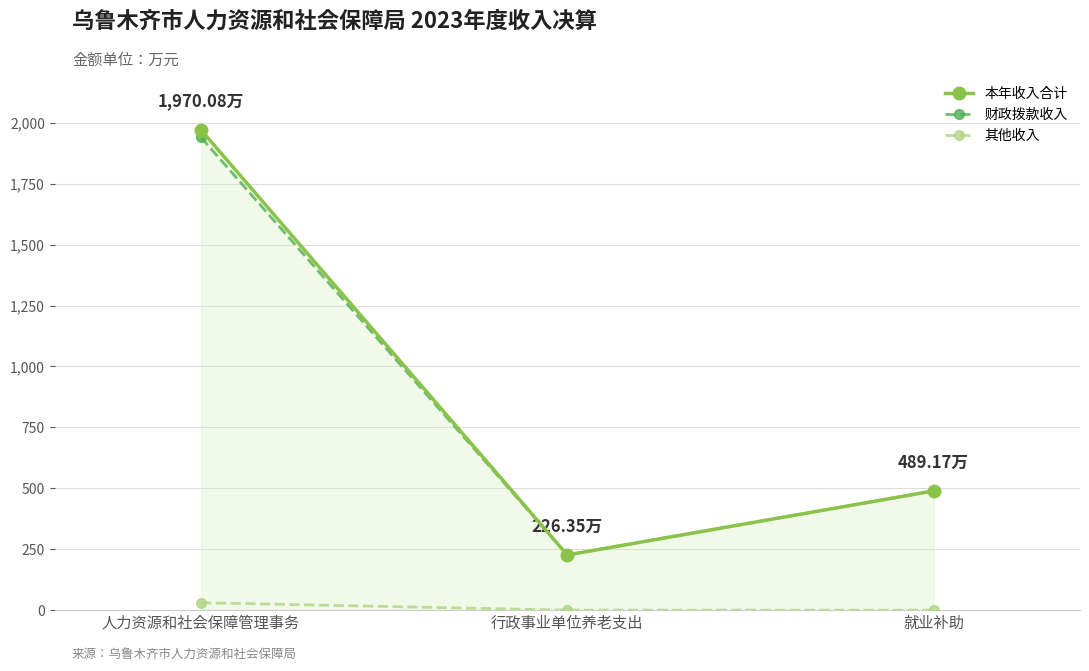

The value of 财政拨款收入 at 人力资源和社会保障管理事务 is 1939.7. True or false?

True